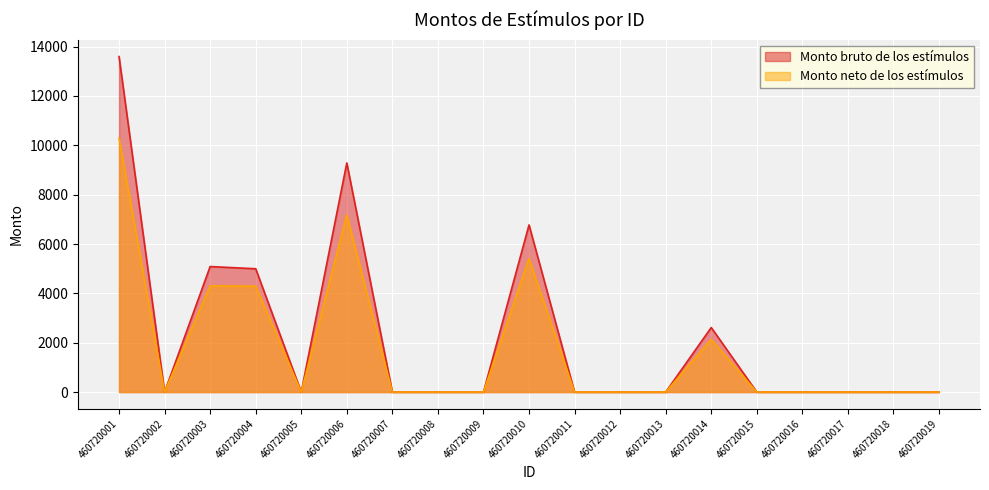

How many lines are shown in the chart?

2